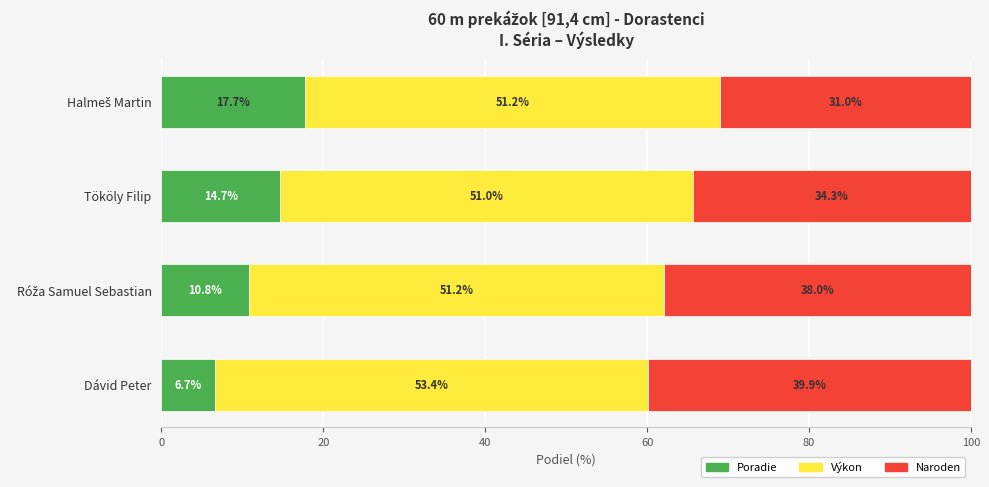

The value of Poradie at Tököly Filip is 14.7. True or false?

True